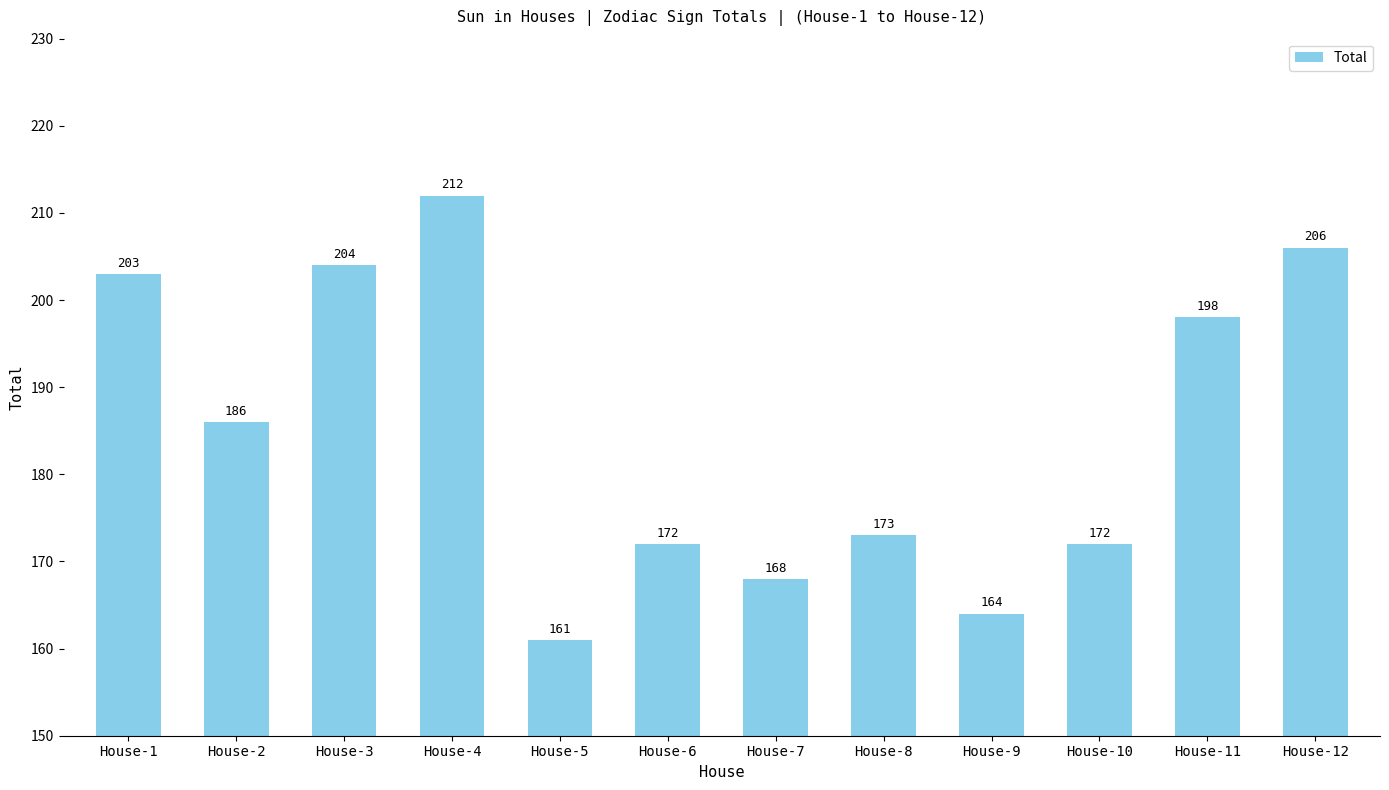

The value at House-2 is 251. True or false?

False